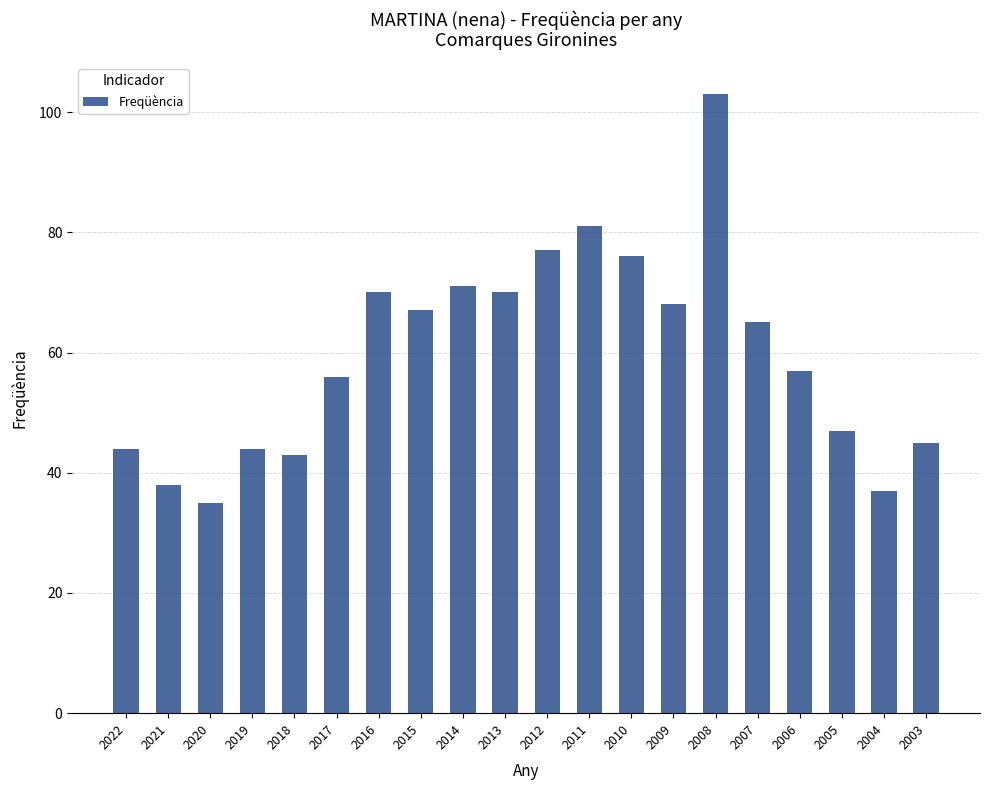

How many bars are there in total?

20